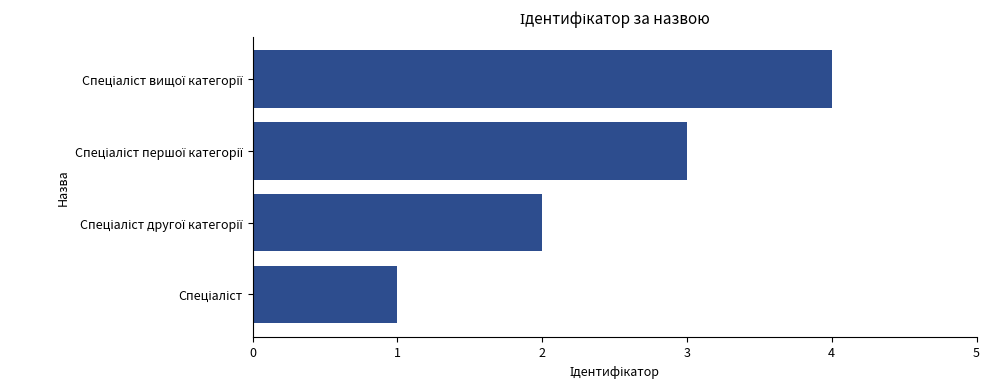

What is the greatest value displayed?

4